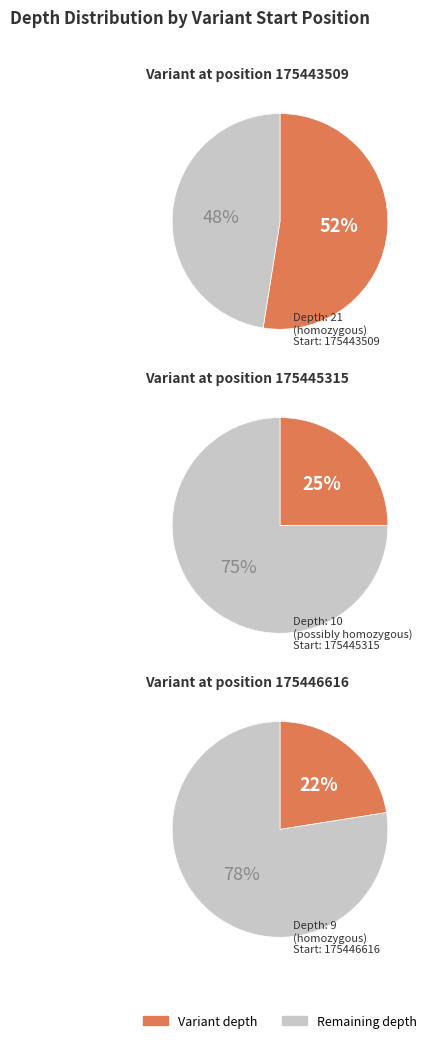

To the nearest percent, what portion does 175445315 represent?

25%